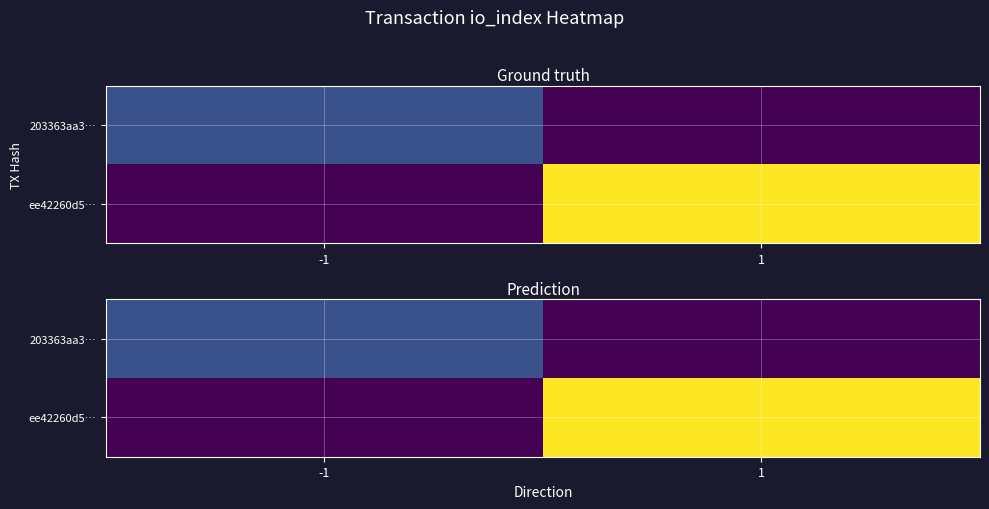

At which label does 203363aa3… reach its minimum?

1